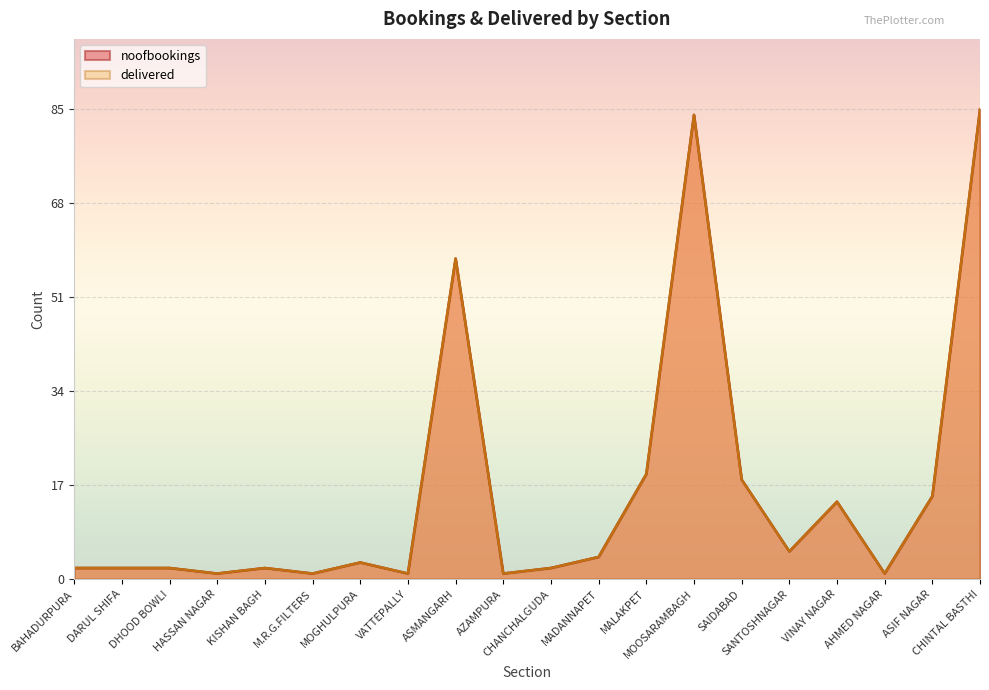

Reading left to right, list all the values displayed in this chart.

noofbookings: 2	2	2	1	2	1	3	1	58	1	2	4	19	84	18	5	14	1	15	85
delivered: 2	2	2	1	2	1	3	1	58	1	2	4	19	84	18	5	14	1	15	85